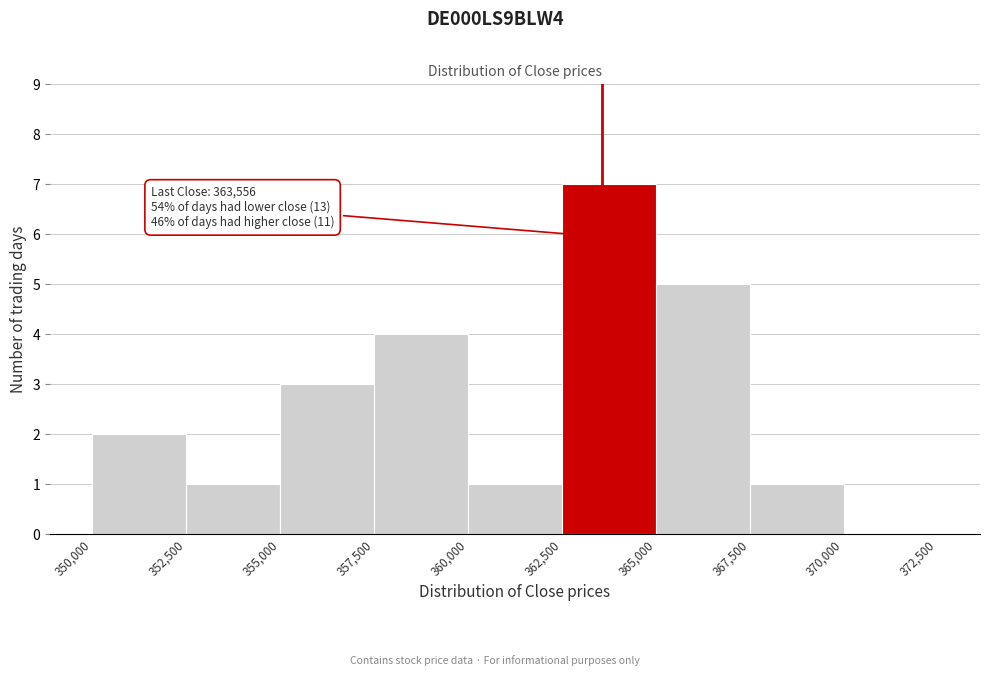

Over which range of the x-axis is the bar tallest?

362,500 to 365,000